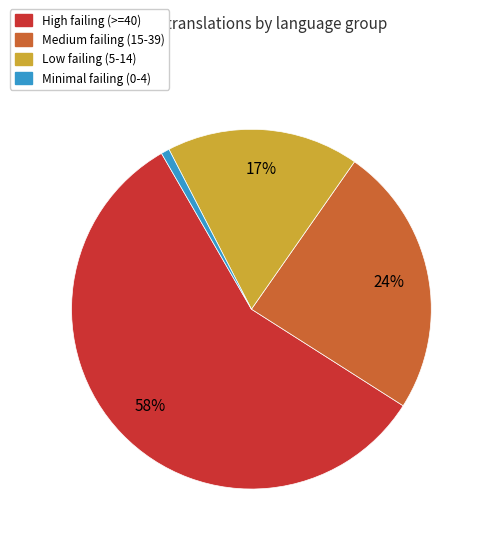

To the nearest percent, what is the average slice percentage?

25%